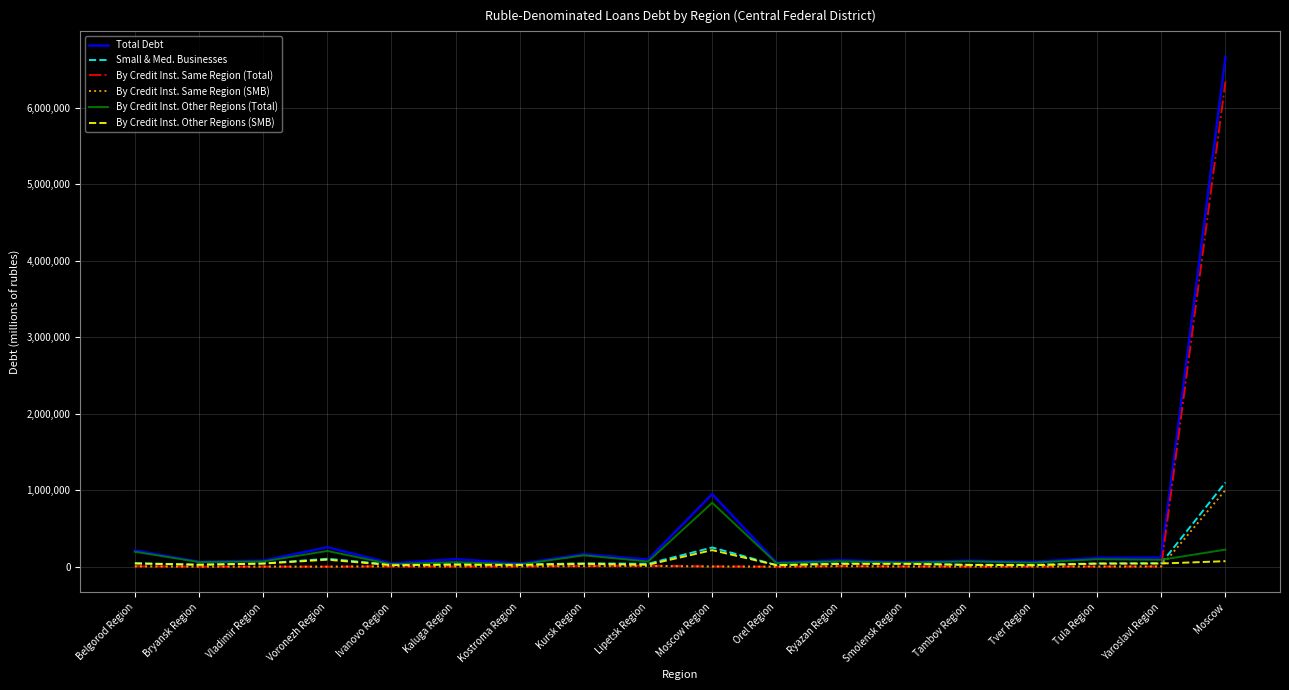

What is the difference between the second highest and second lowest values in the By Credit Inst. Other Regions (Total) series?

191926